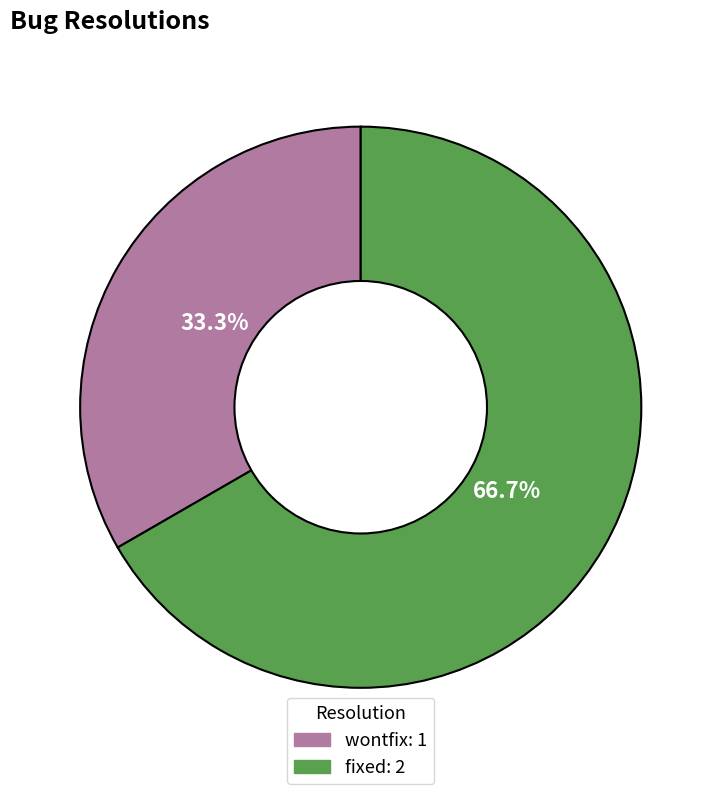

Is there any slice that represents more than half of the pie?

Yes